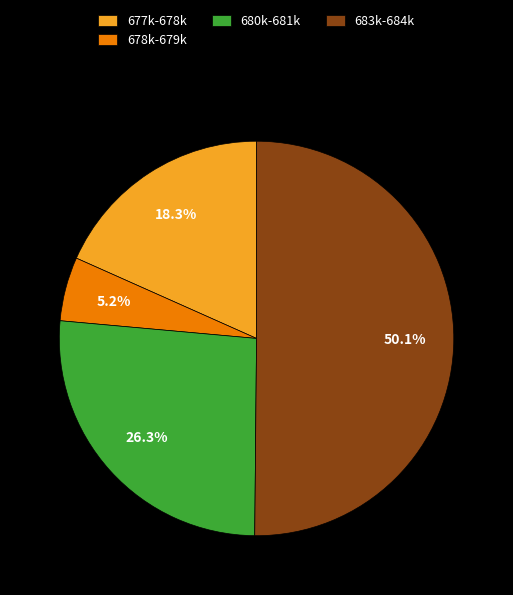

Rank the categories by value from highest to lowest.

683k-684k, 680k-681k, 677k-678k, 678k-679k